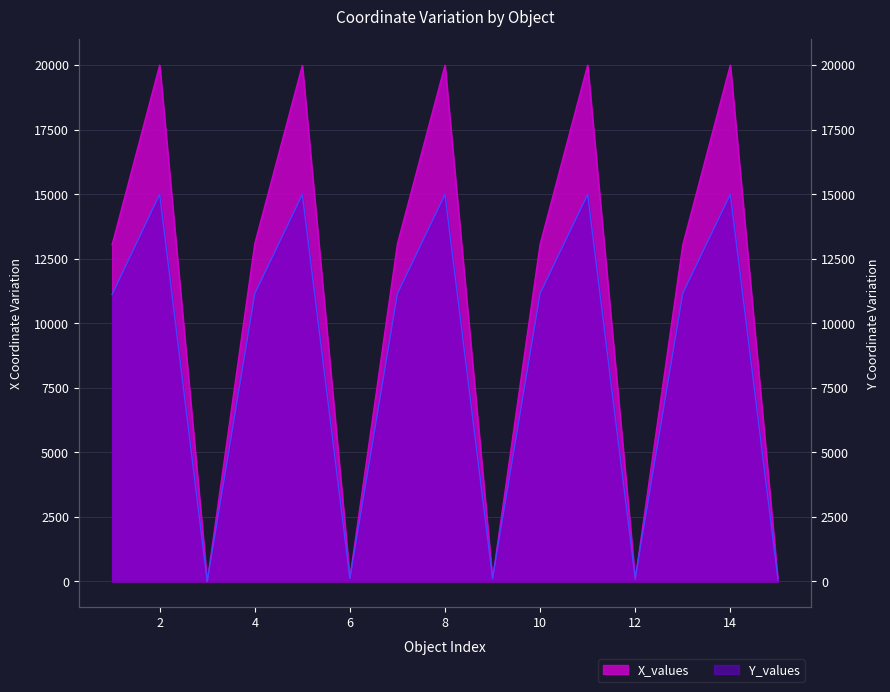

True or false: Y_values and X_values intersect in this chart.

True